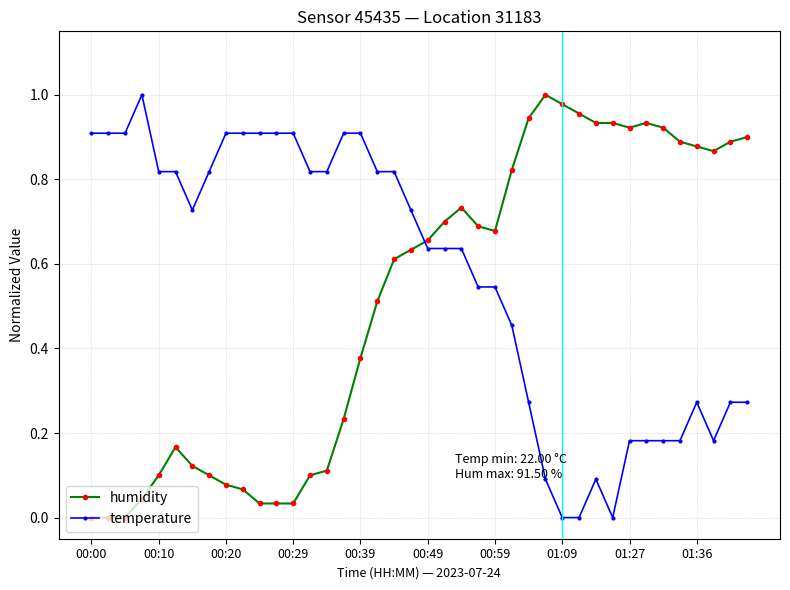

What is the sum of all temperature values?

22.9